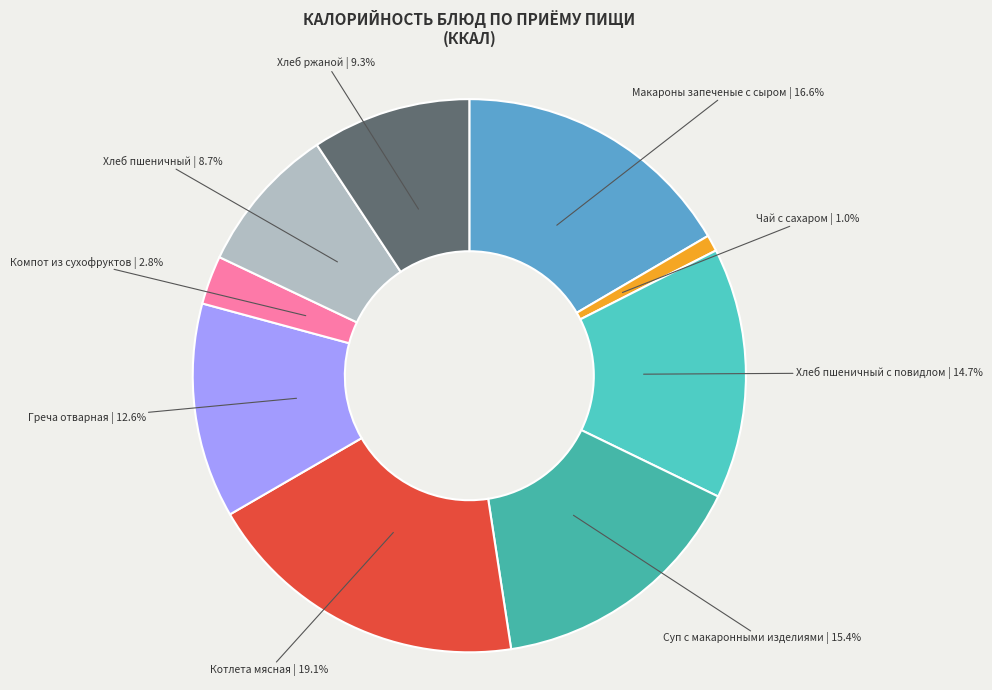

To the nearest percent, what portion does Котлета мясная represent?

19%